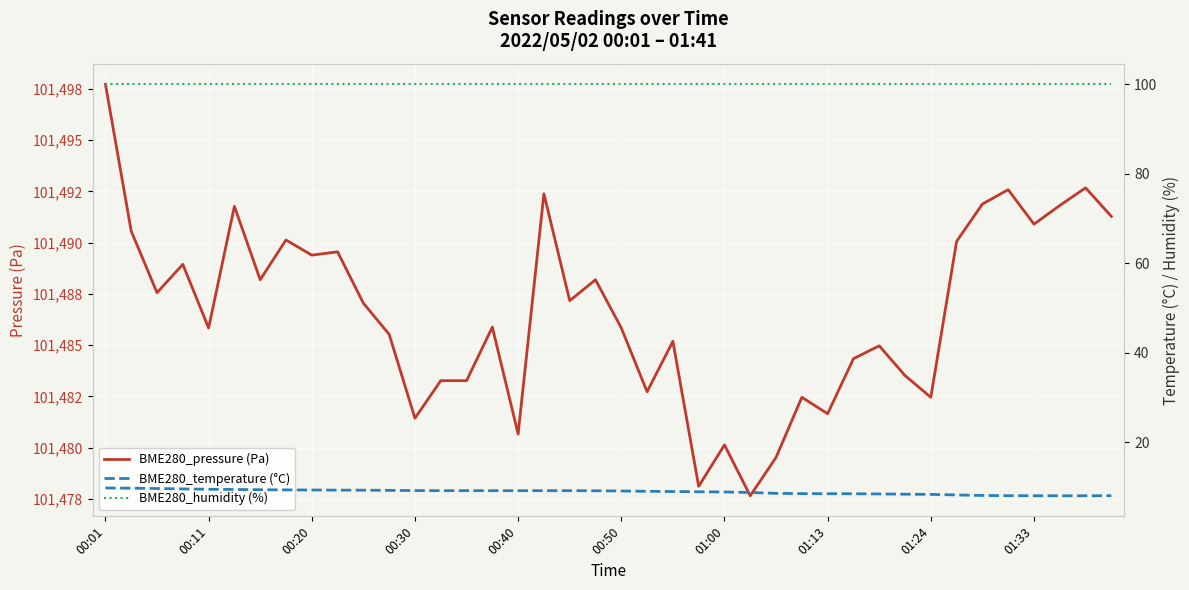

What is the average value of the BME280_temperature (°C) series?

8.9